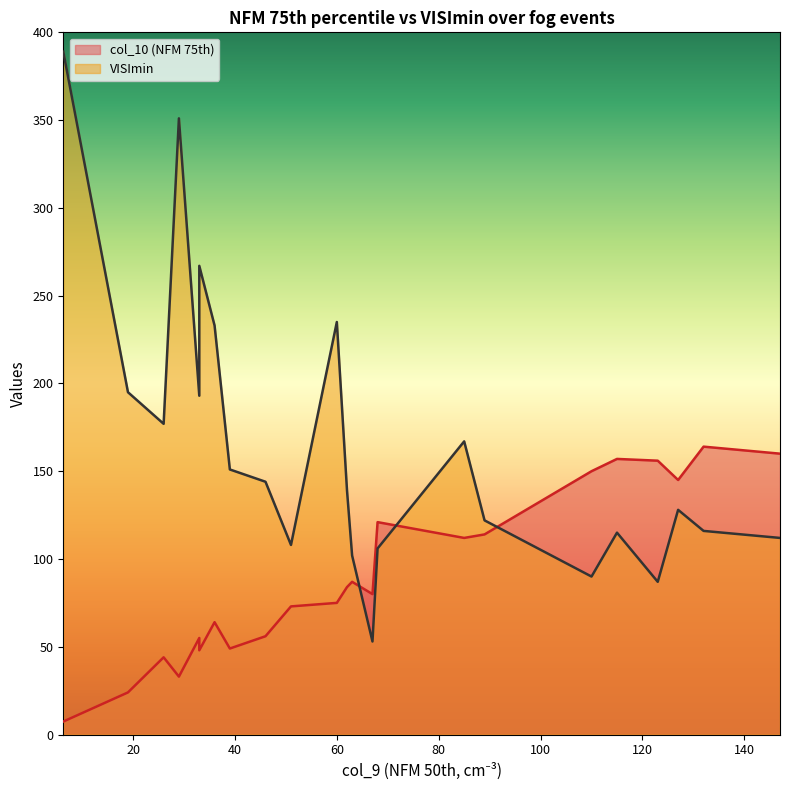

What is the total value across all series at 39?

200.0